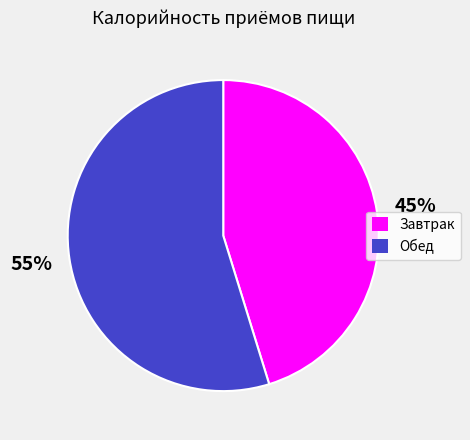

Is there any slice that represents more than half of the pie?

Yes